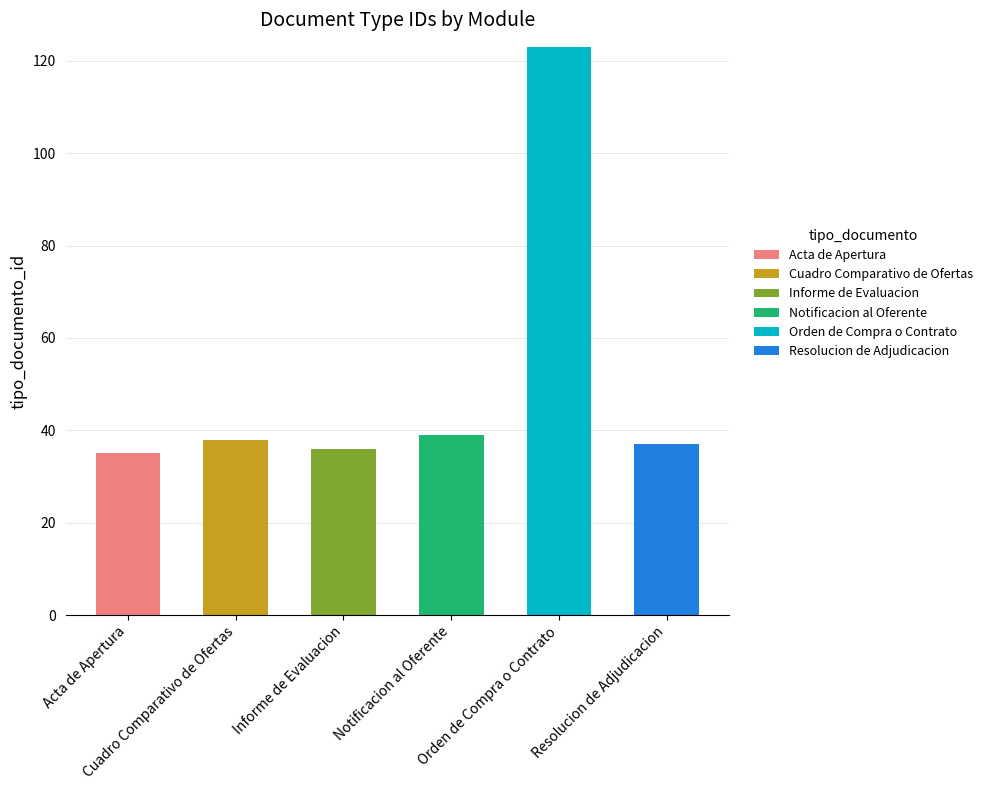

What position from the right is Notificacion al Oferente?

3